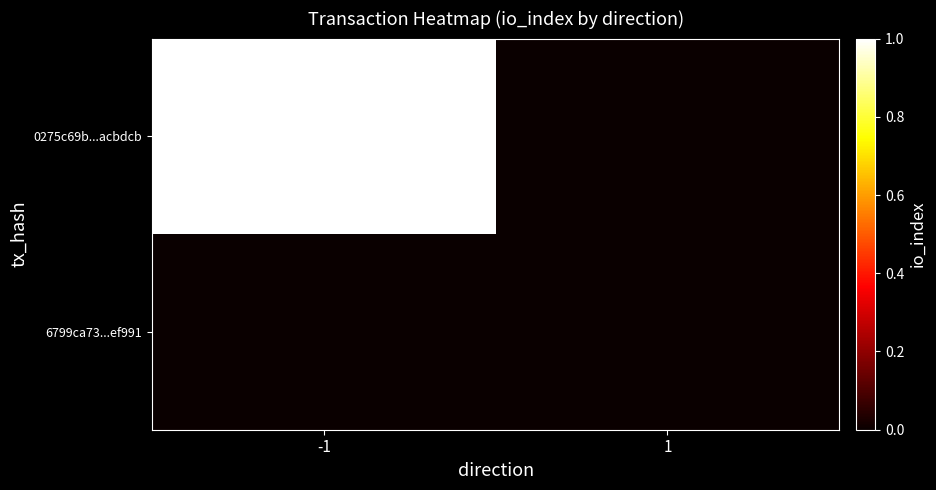

Which series has the largest total across all categories?

0275c69b...acbdcb